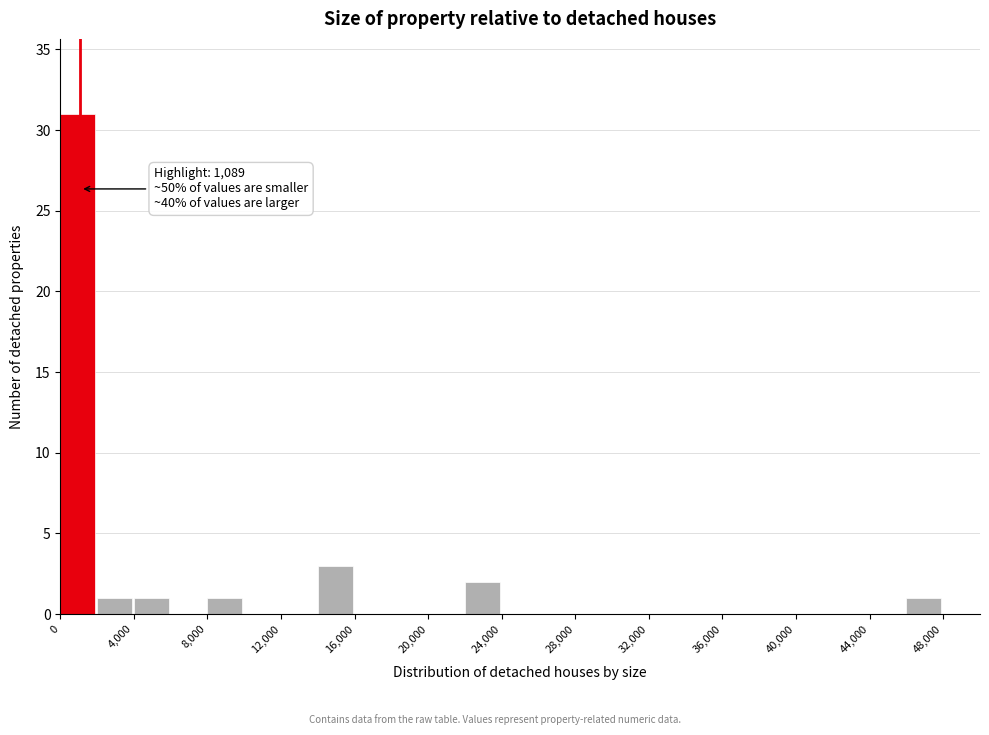

Which range on the x-axis has the tallest bar?

0 to 2000